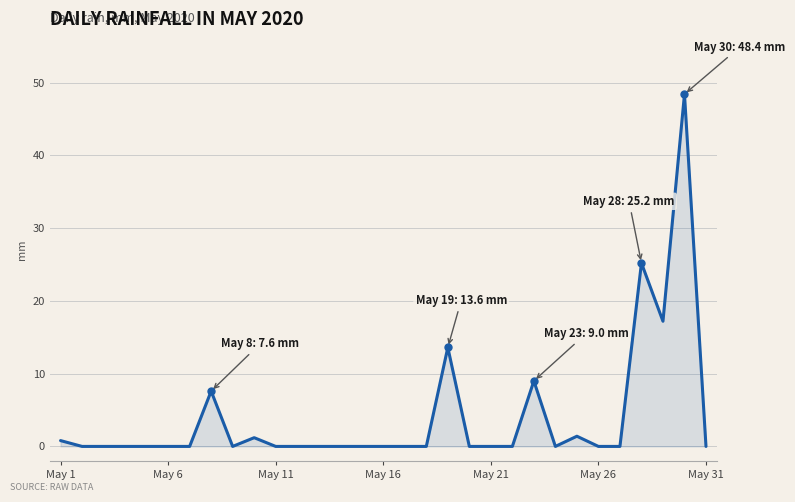

What is the difference between the maximum and minimum values?

48.4